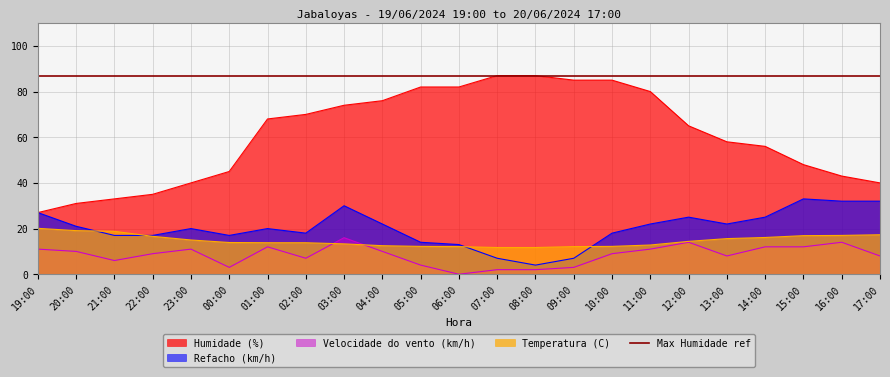

True or false: Humidade (%) and Refacho (km/h) cross at least once.

False